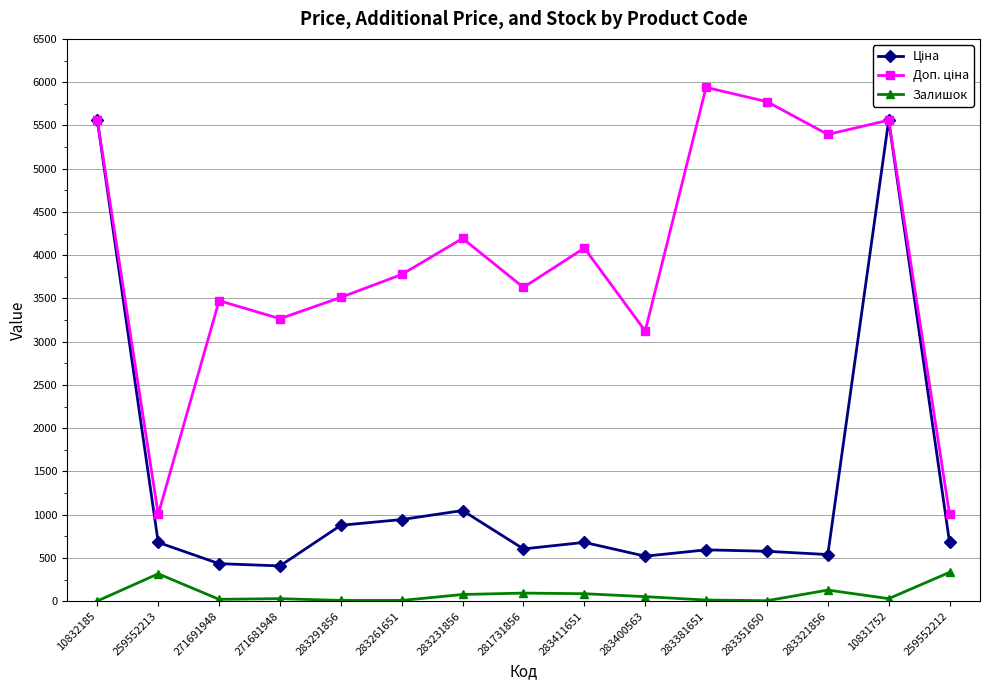

At how many categories does at least one series exceed 4766?

5